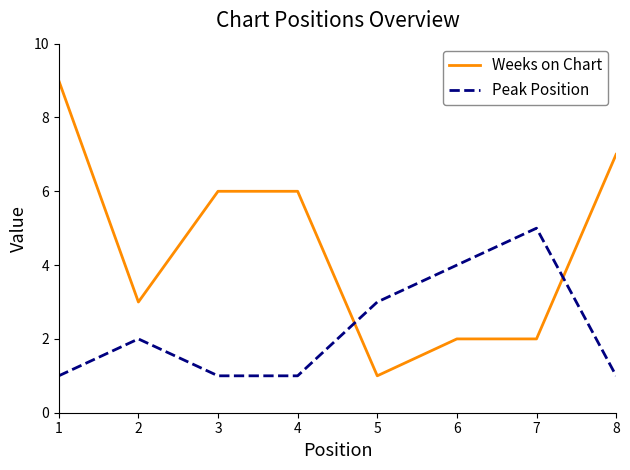

Rank the series by their maximum value, from highest to lowest.

Weeks on Chart, Peak Position